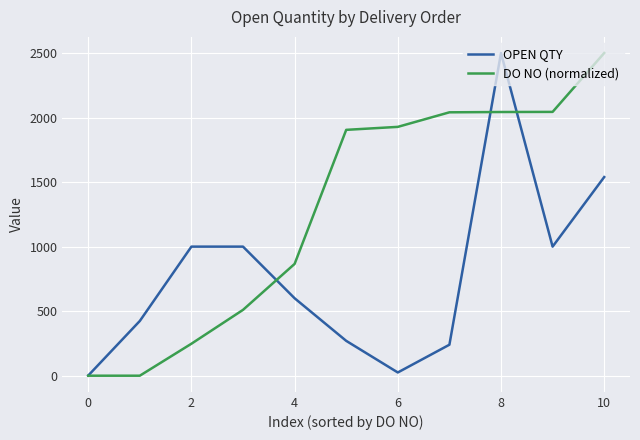

What is the greatest value displayed?

2500.0